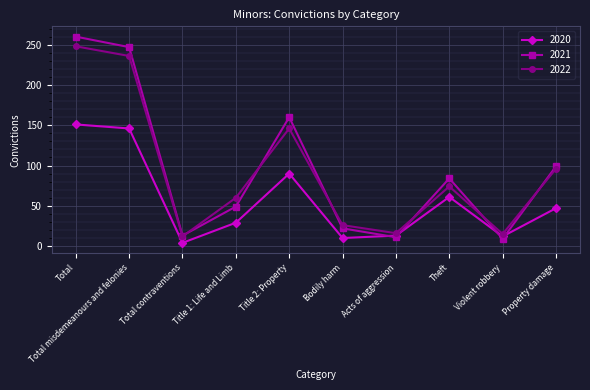

What is the spread (max minus min) of values at Acts of aggression?

5